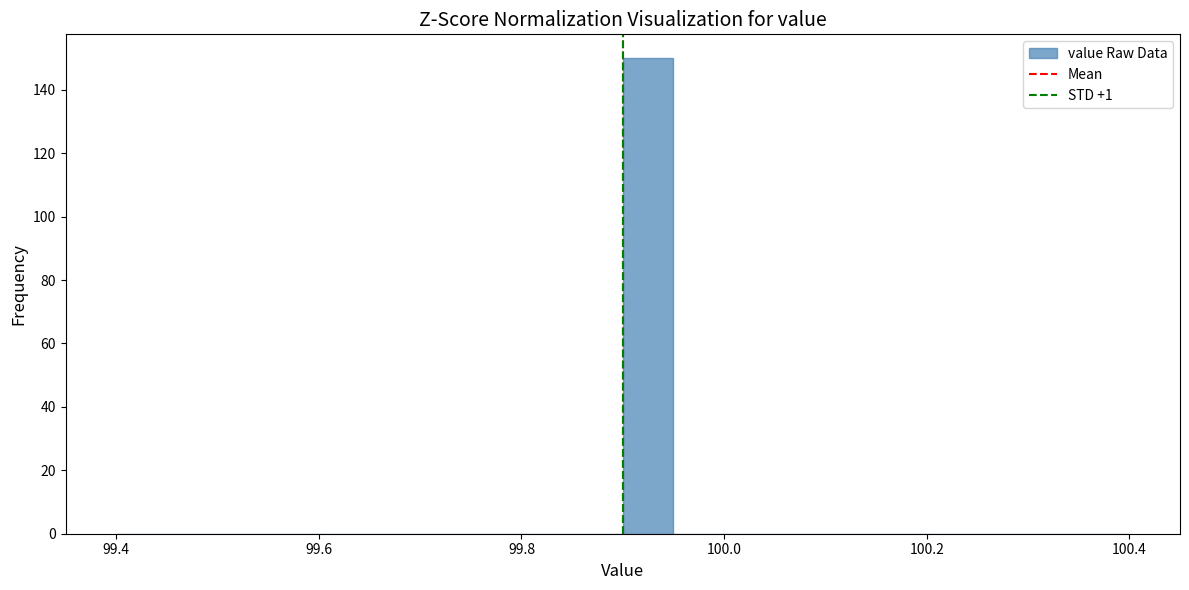

Read against the x-axis, roughly where is the centre of the tallest bar?

99.92